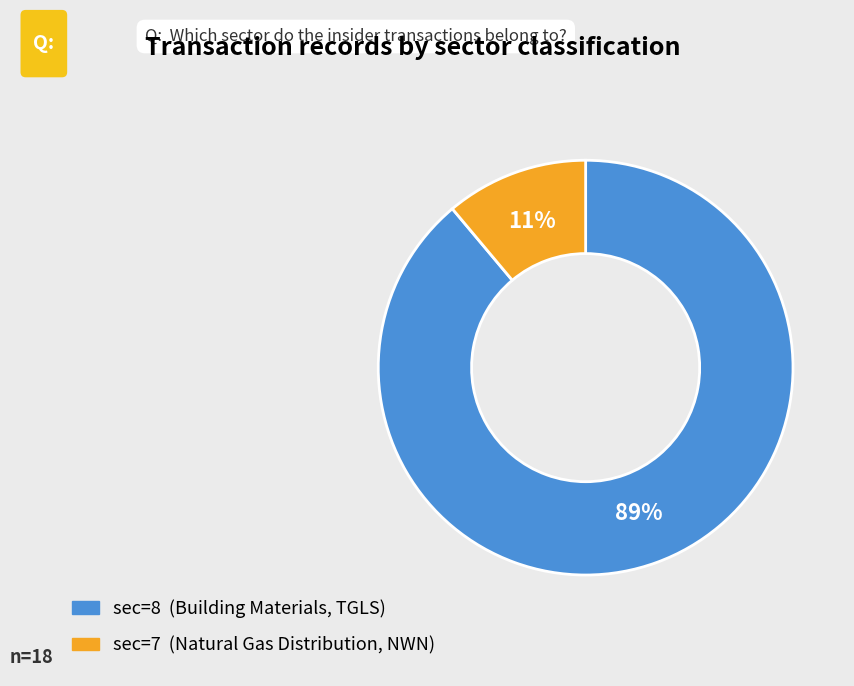

Does any single category account for the majority?

Yes